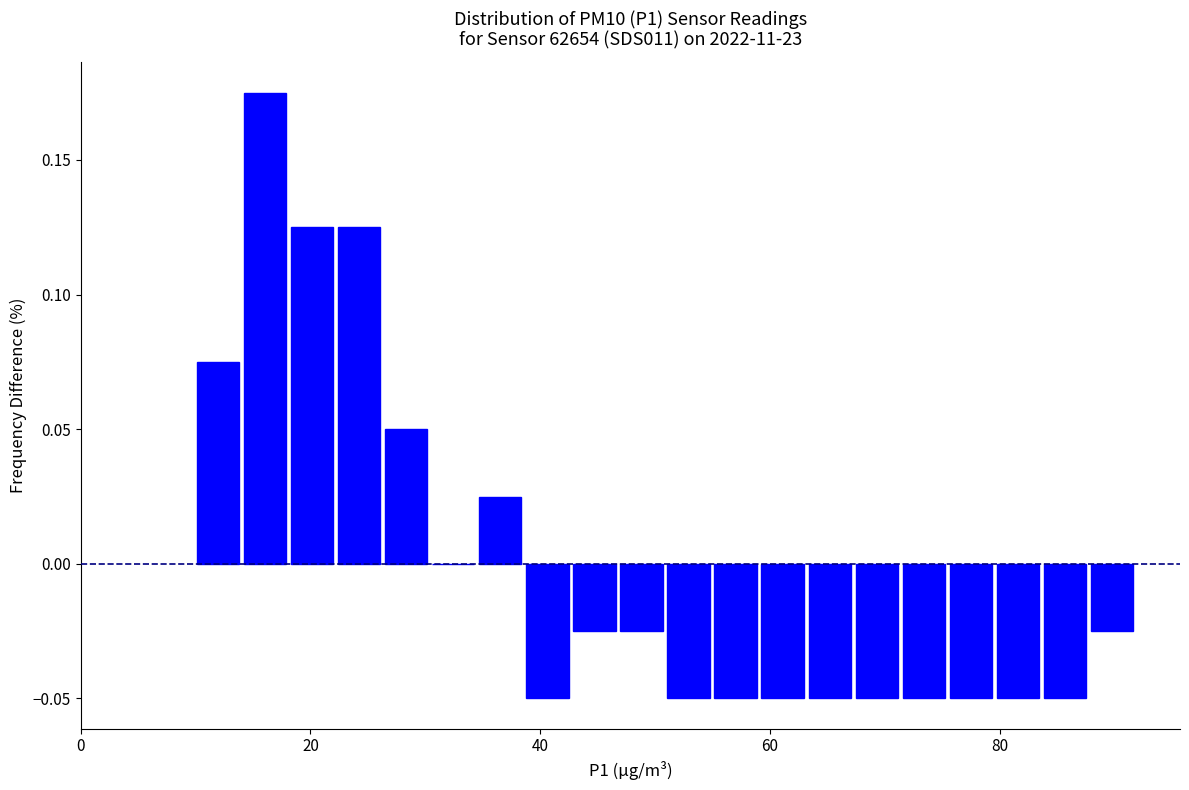

Around what value on the x-axis is the tallest bar? Give the approximate position of its centre, as read against the axis.

16